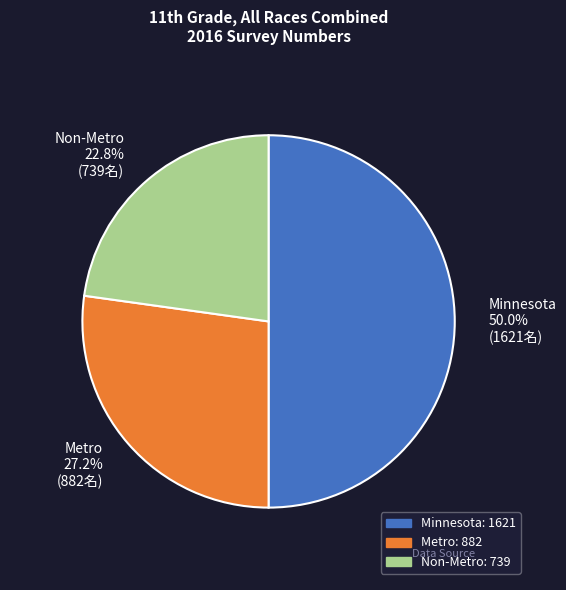

Count the number of slices in the pie.

3